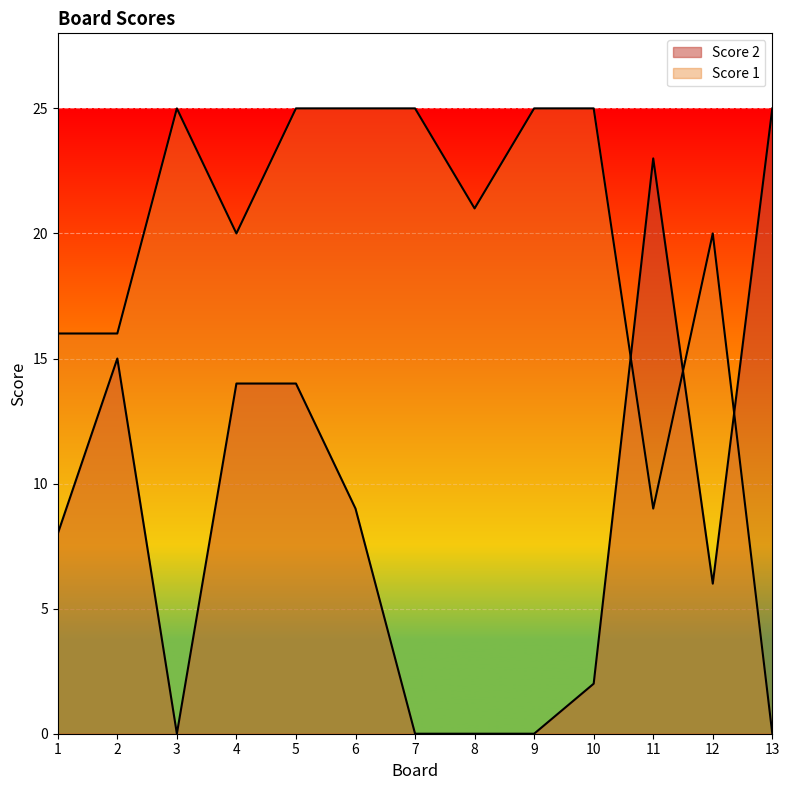

What is the difference between the highest and lowest values at 6?

16